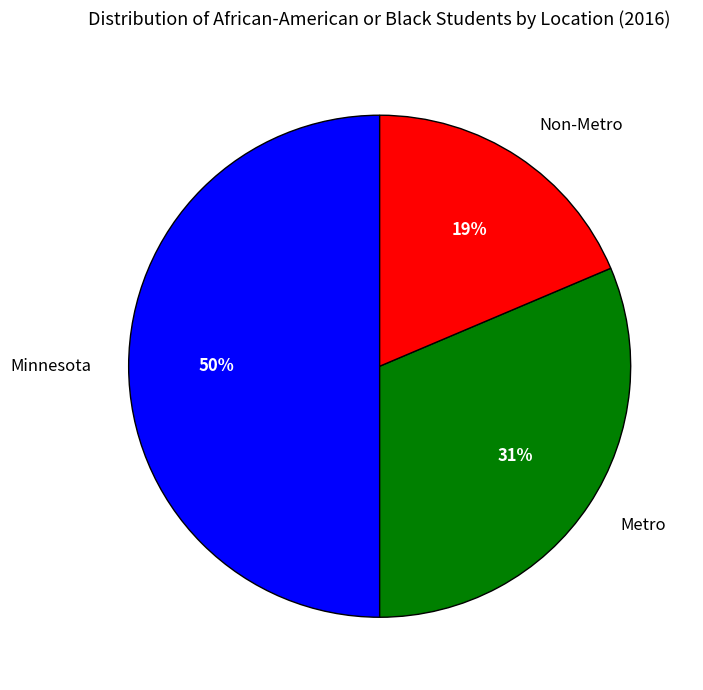

How many segments does this pie chart have?

3